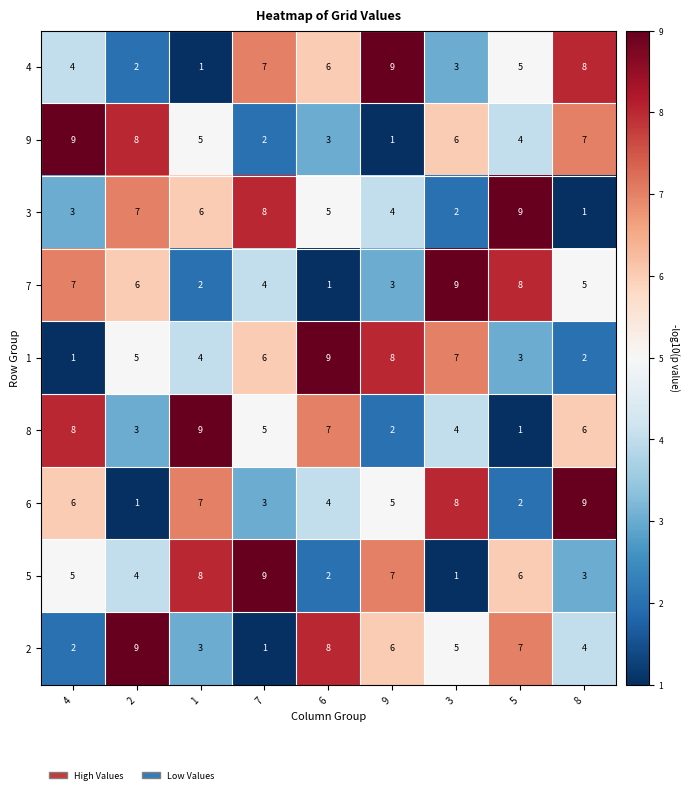

What is the sum of all 8 values?

45